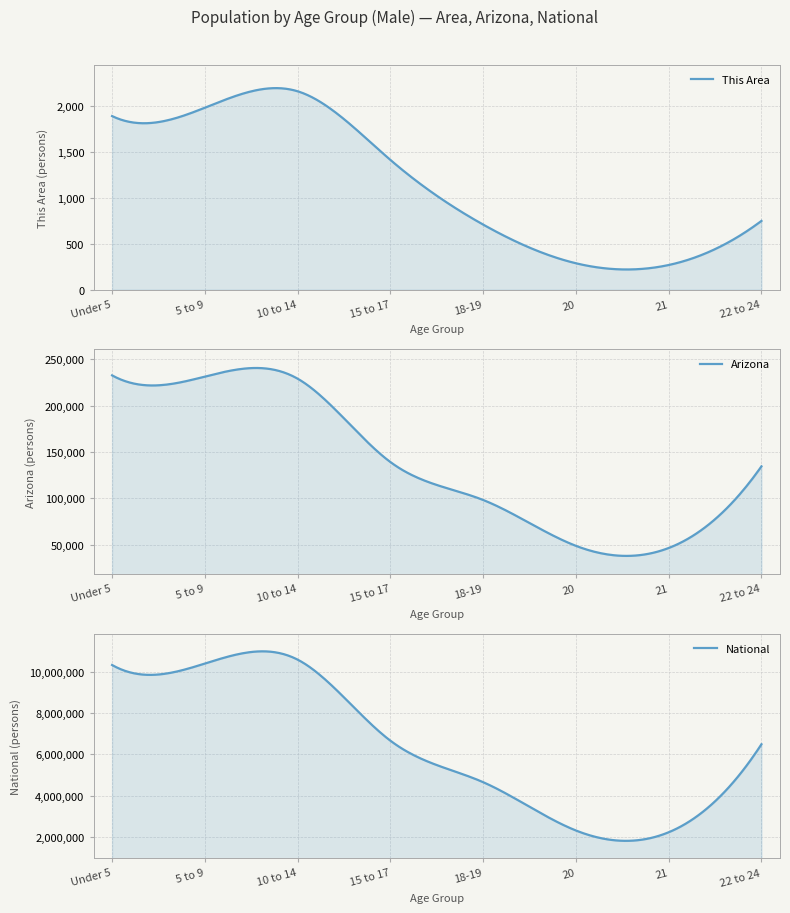

Does the chart display data point markers on the line(s)?

No